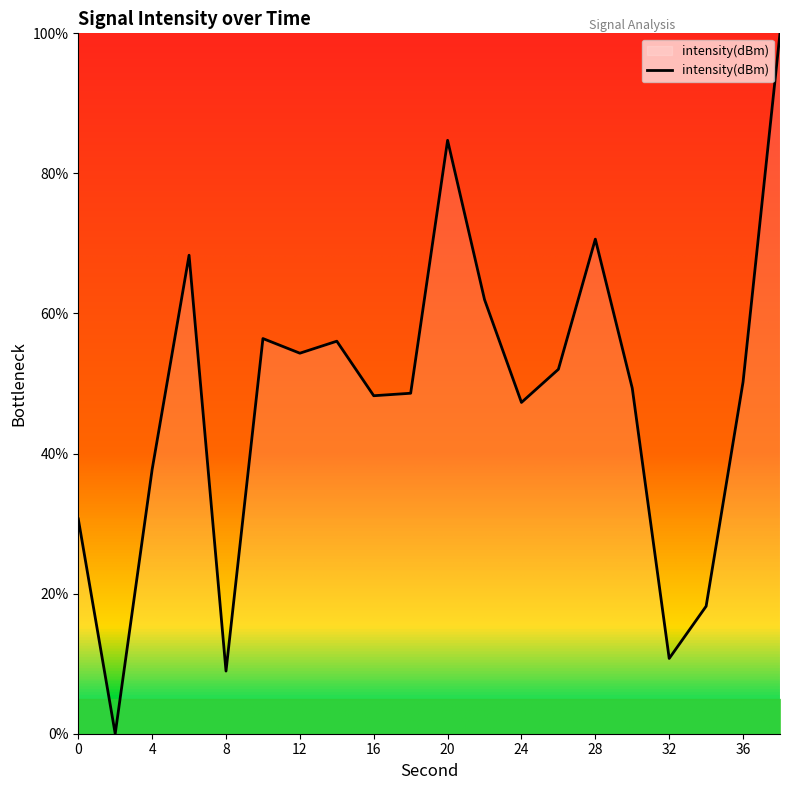

What is the difference between the maximum and minimum values?

100.0